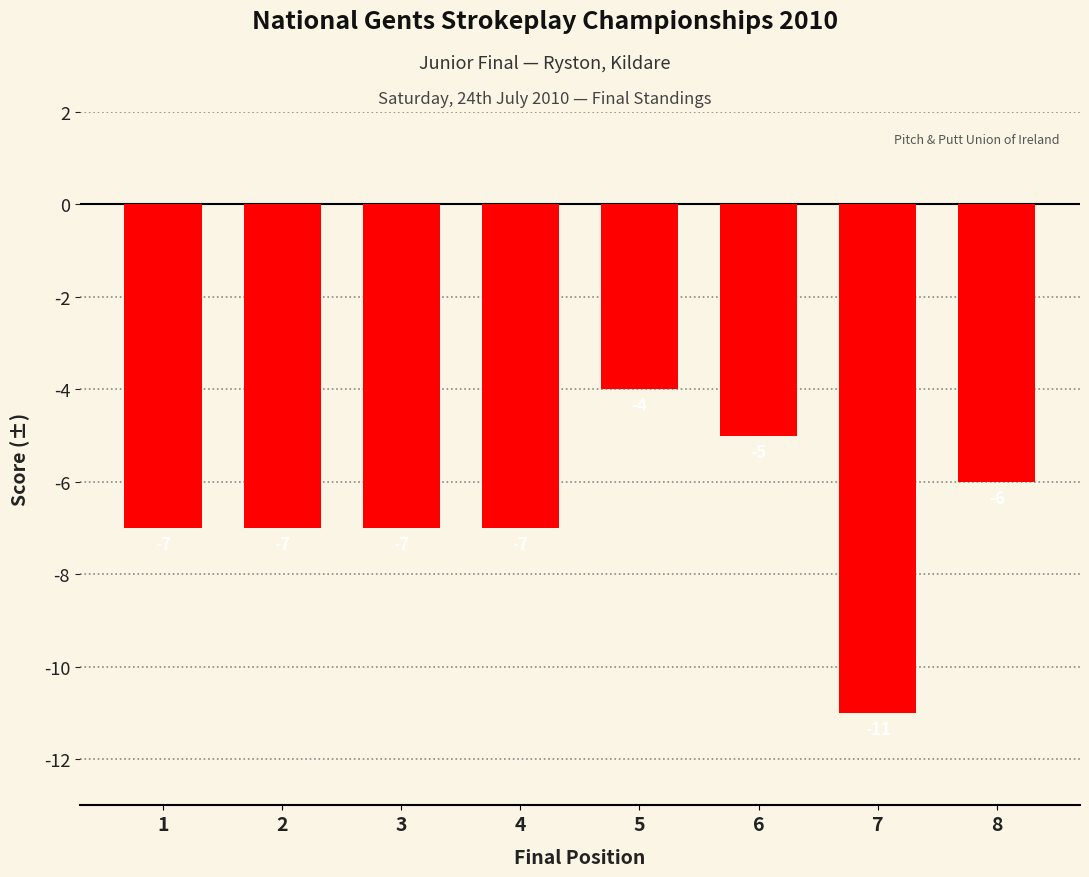

Which has a higher value, 2 or 7?

2